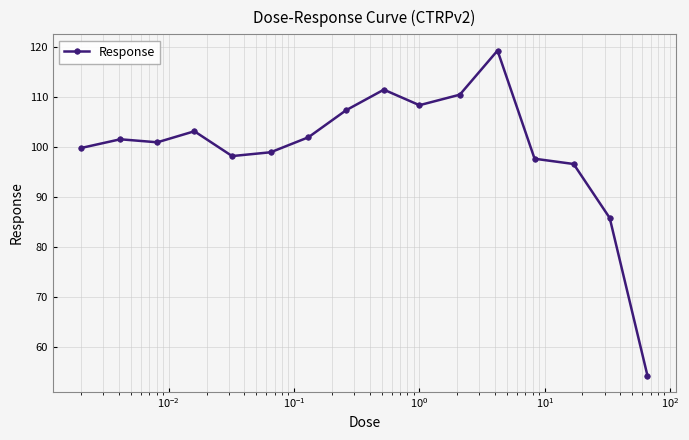

What is the difference between the maximum and minimum values?

64.8